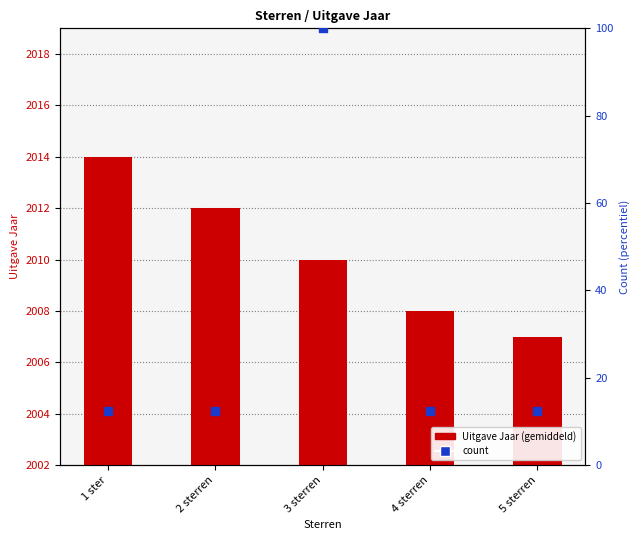

Which series reaches the minimum Y coordinate?

count (percentile)